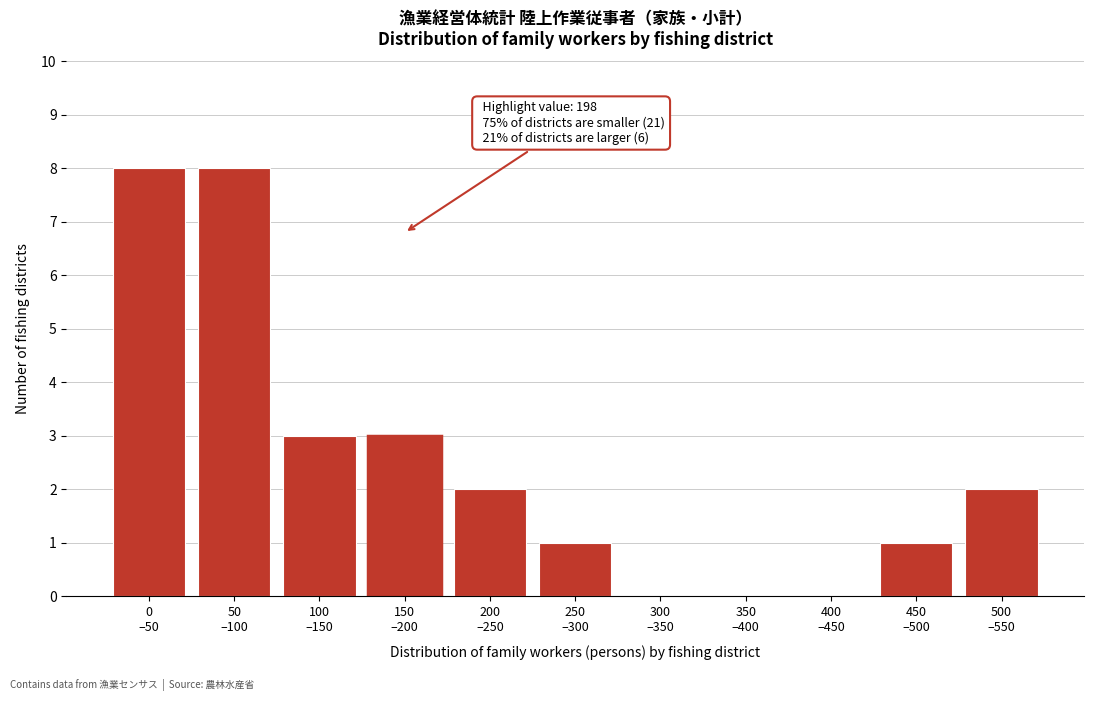

What is the sum of all values?

28